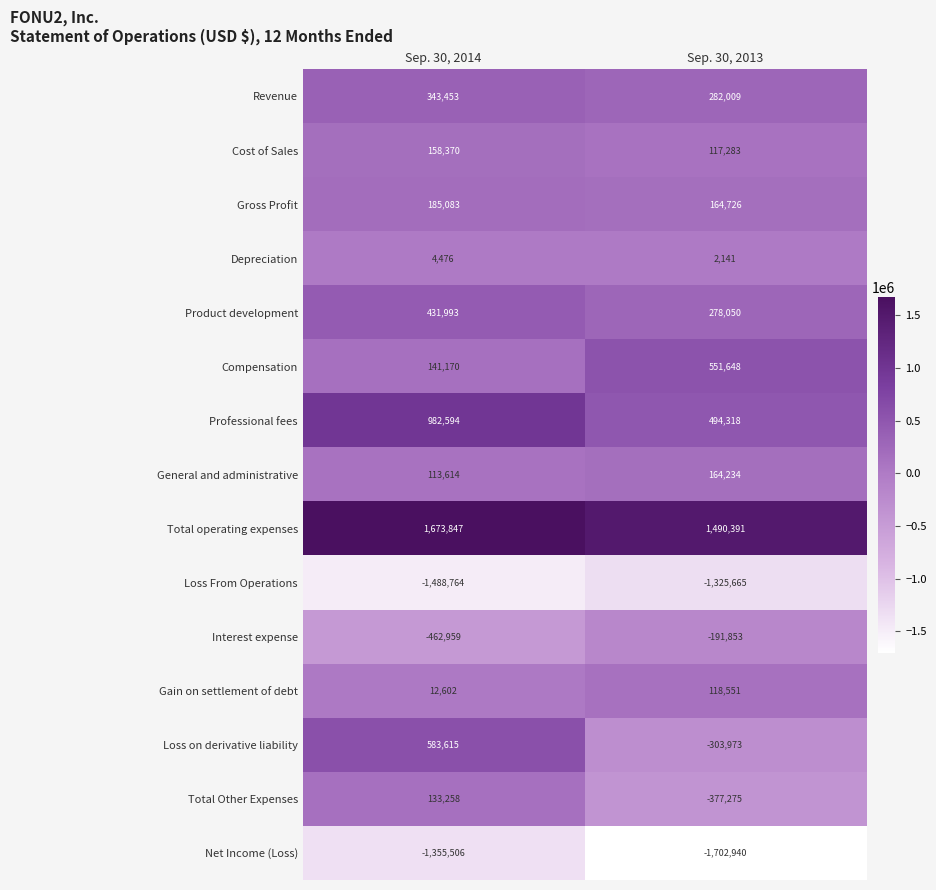

The value of Gross Profit at Sep. 30, 2014 is 185083. True or false?

True